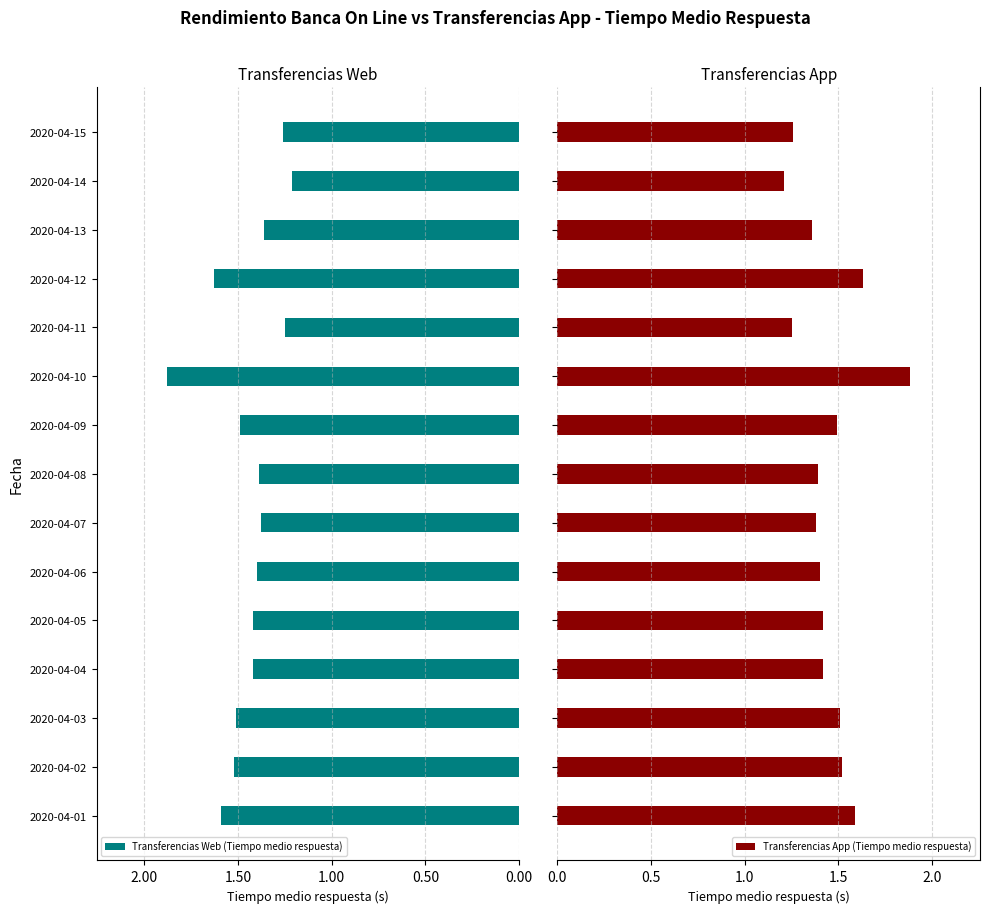

Which series has the largest total across all categories?

Transferencias App (Tiempo medio respuesta)